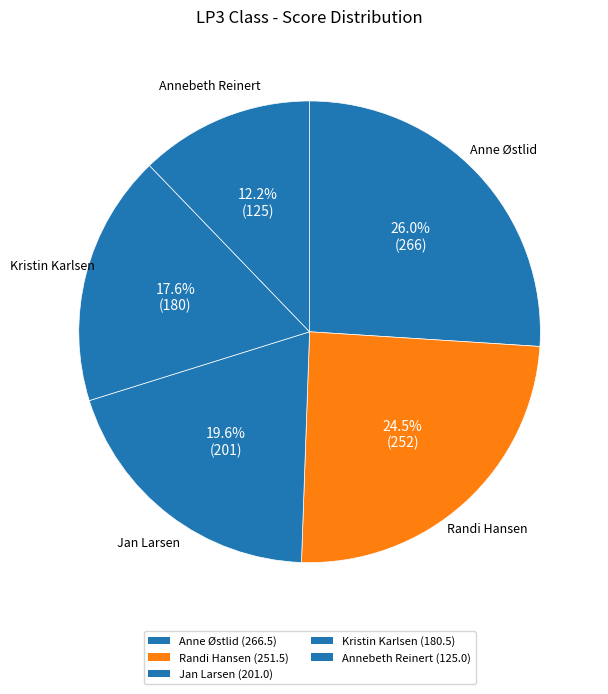

To the nearest percent, what portion does Annebeth Reinert represent?

12%